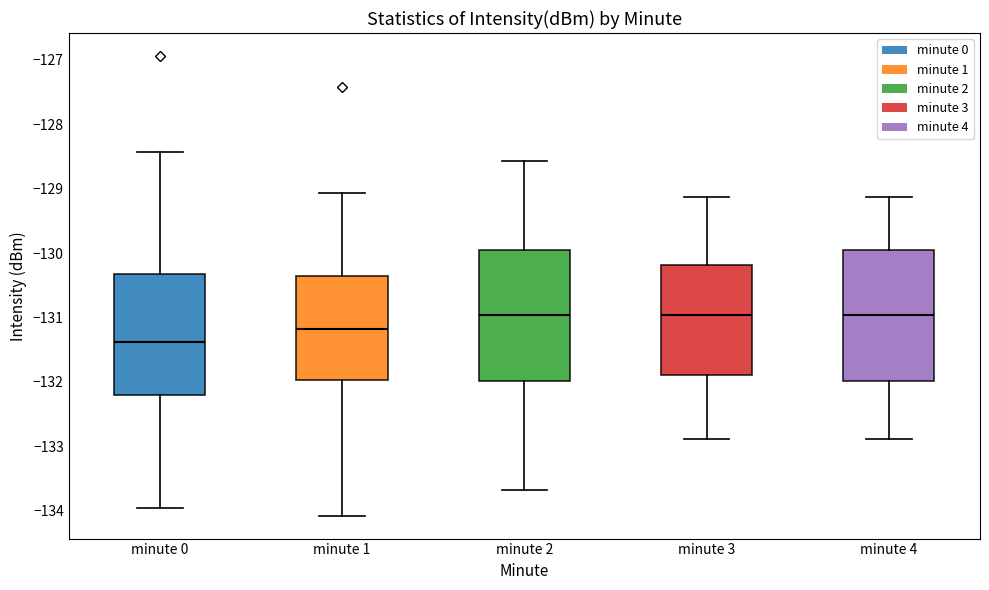

Where does the upper whisker of the box for minute 0 end on the y-axis? The values are not printed on the chart, so give them approximately, as read against the axis.

-128.4